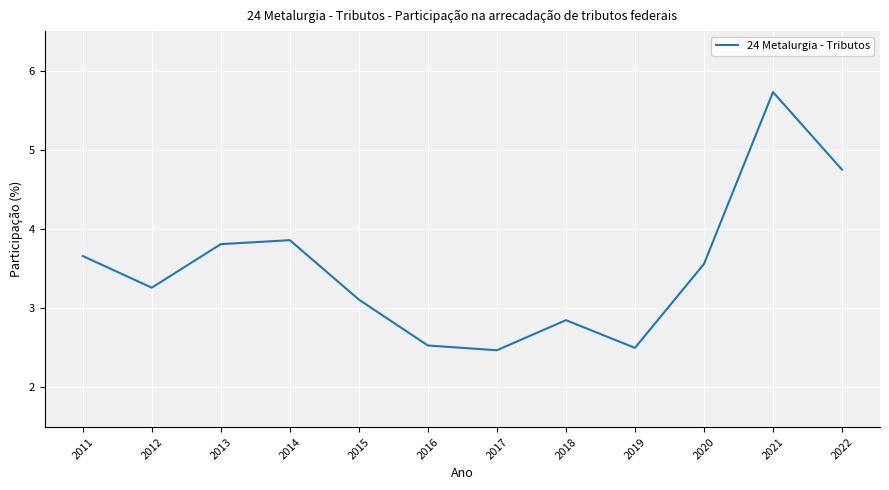

What is the average value?

3.5